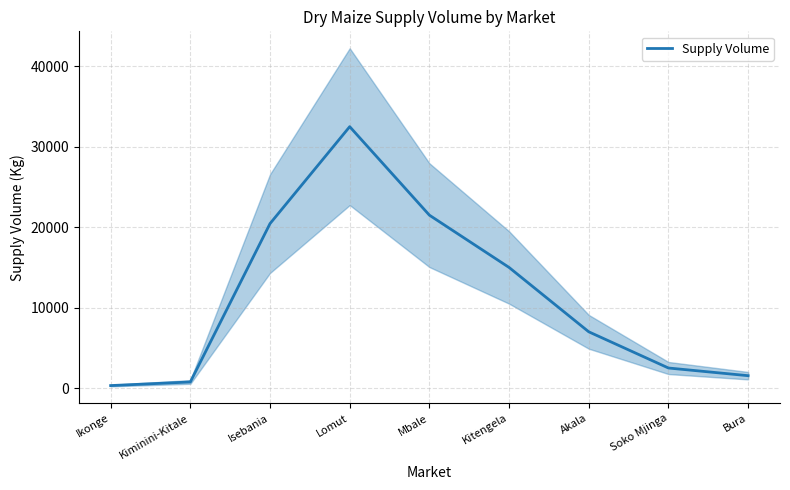

Rank the categories by value from lowest to highest.

Ikonge, Kiminini-Kitale, Bura, Soko Mjinga, Akala, Kitengela, Isebania, Mbale, Lomut